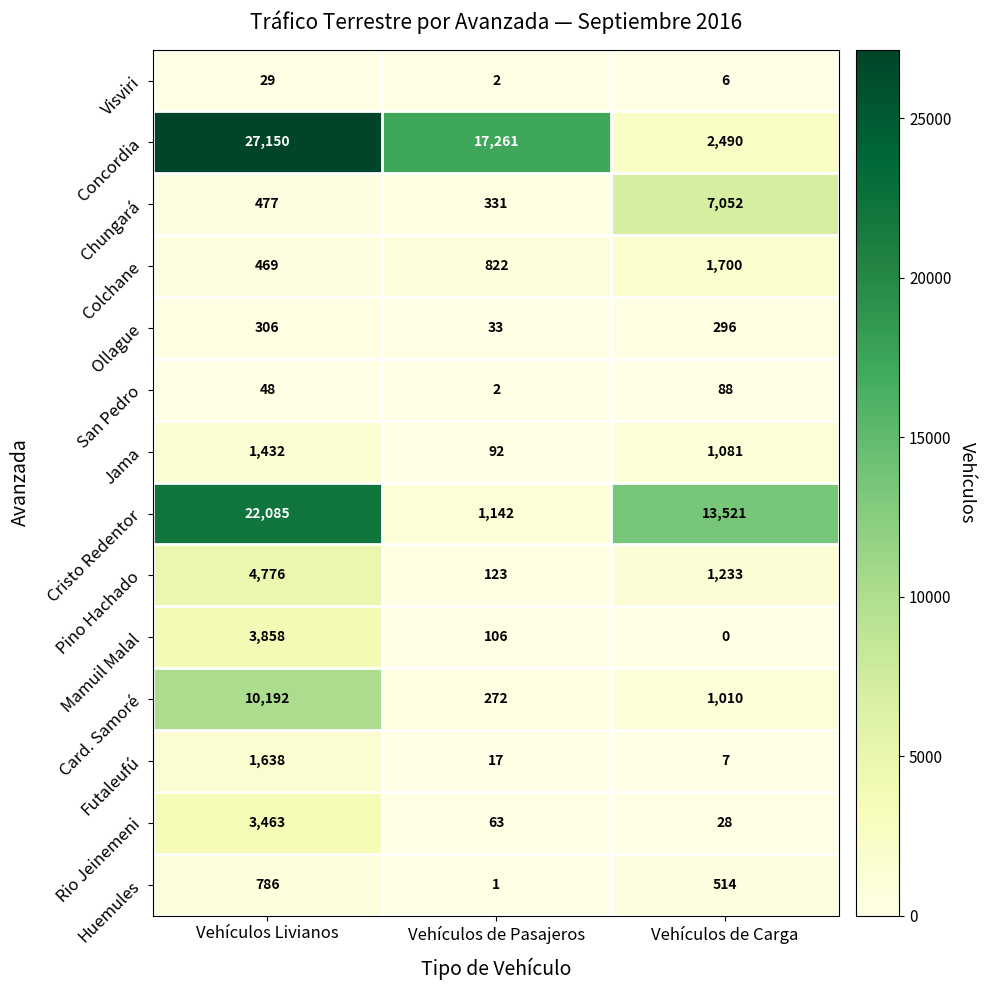

The Pino Hachado series shows 1233 at Vehículos de Carga. True or false?

True